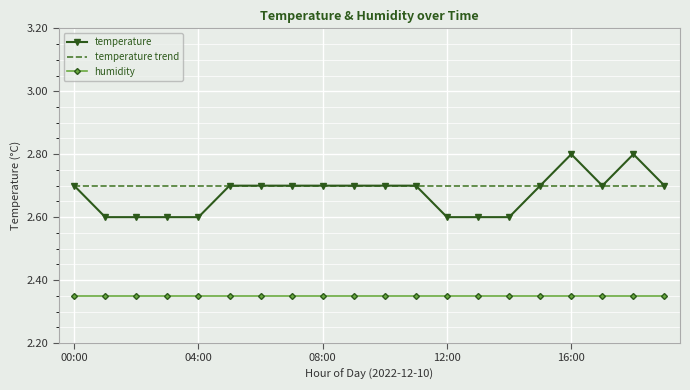

What are all the series names shown in the legend?

temperature, temperature trend, humidity